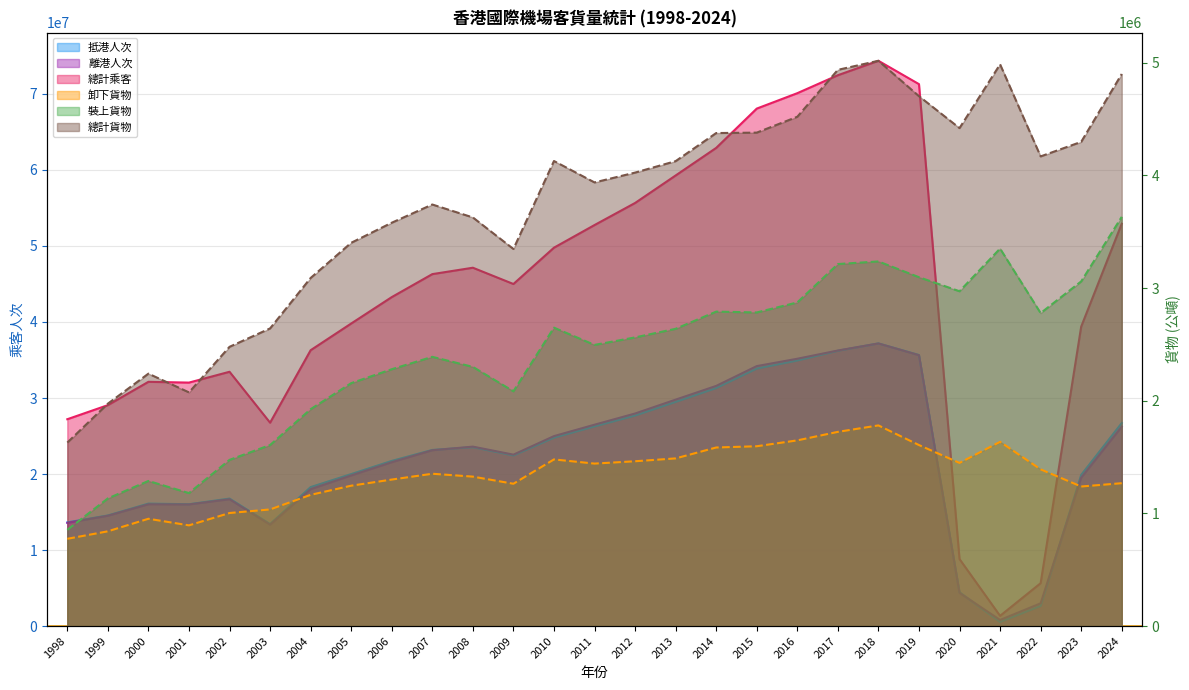

At which category does 卸下貨物 reach its first local valley?

2001